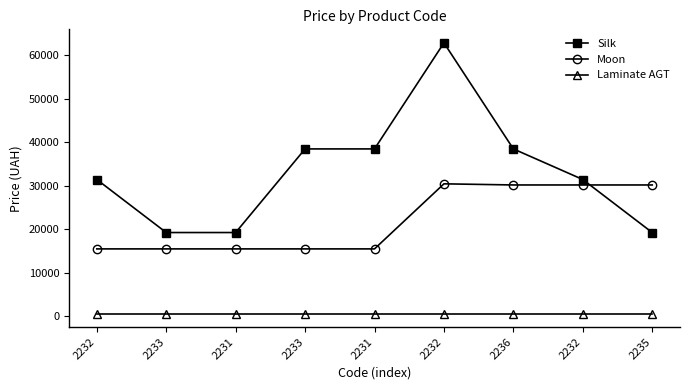

Count the number of categories in the chart.

9